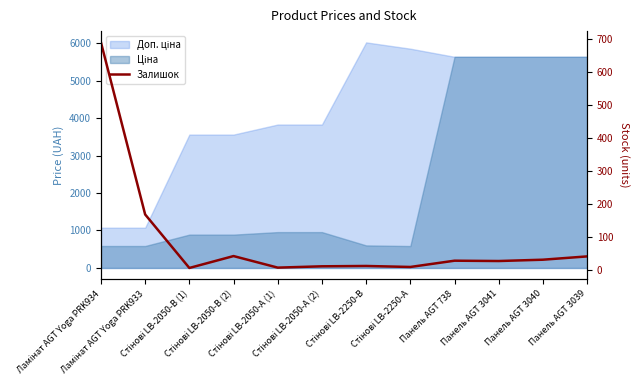

What is the label of the 3rd point from the right?

Панель AGT 3041